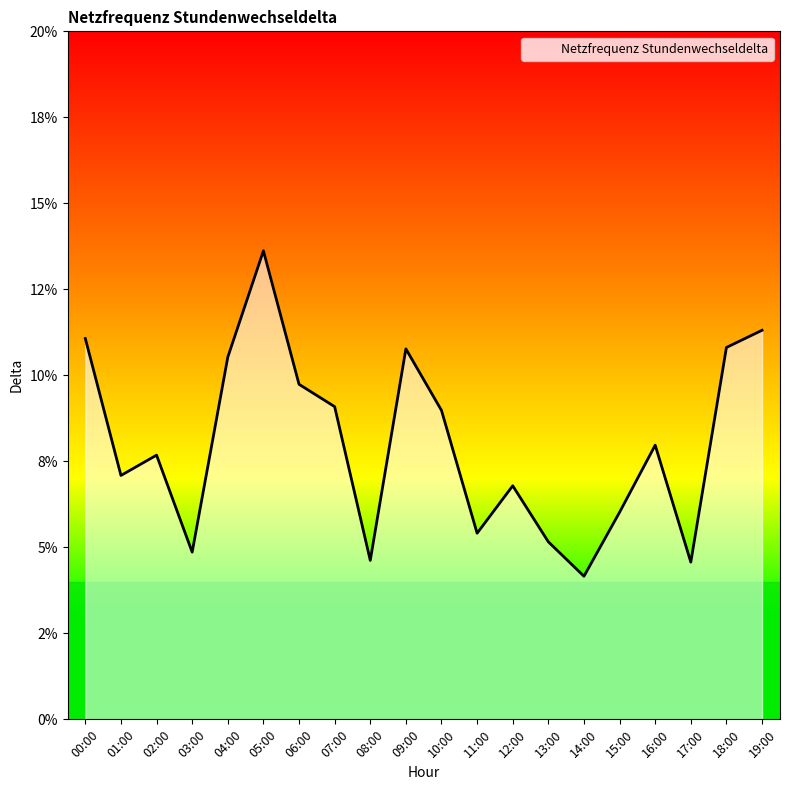

List the labels in order of value, smallest first.

14:00, 17:00, 08:00, 03:00, 13:00, 11:00, 15:00, 12:00, 01:00, 02:00, 16:00, 10:00, 07:00, 06:00, 04:00, 09:00, 18:00, 00:00, 19:00, 05:00